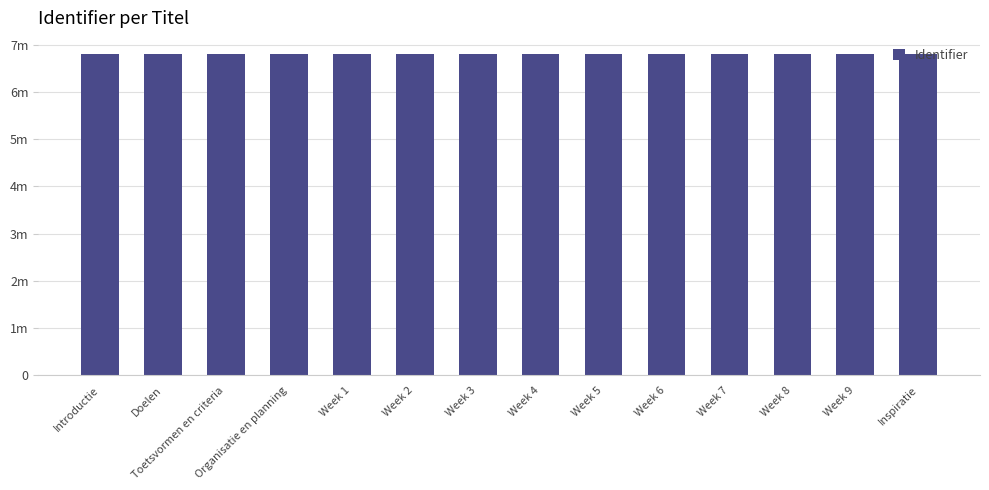

The chart shows a value of 6808593 at Week 2. True or false?

True